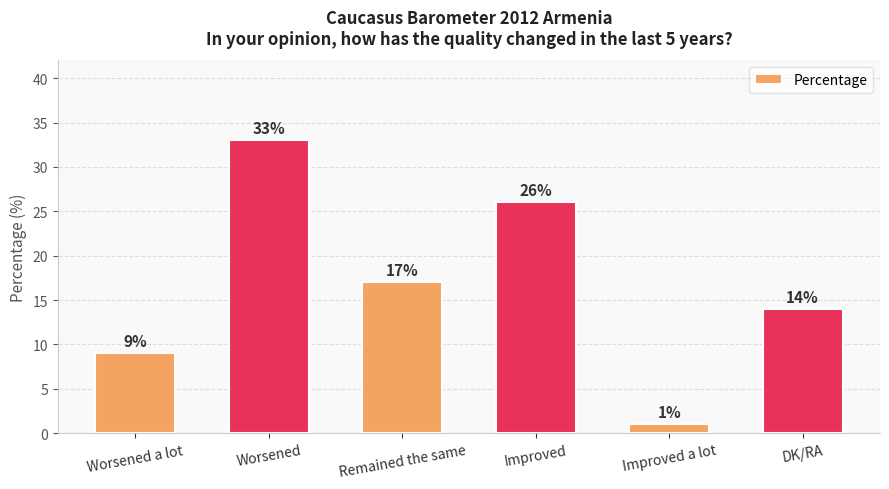

At which label is the value closest to 17?

Remained the same